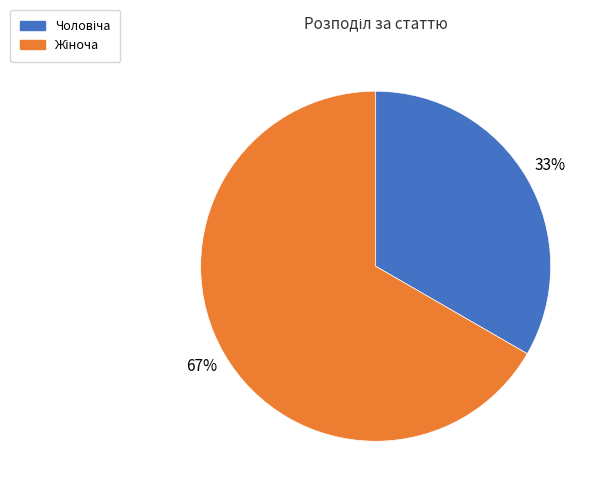

Does any single category account for the majority?

Yes